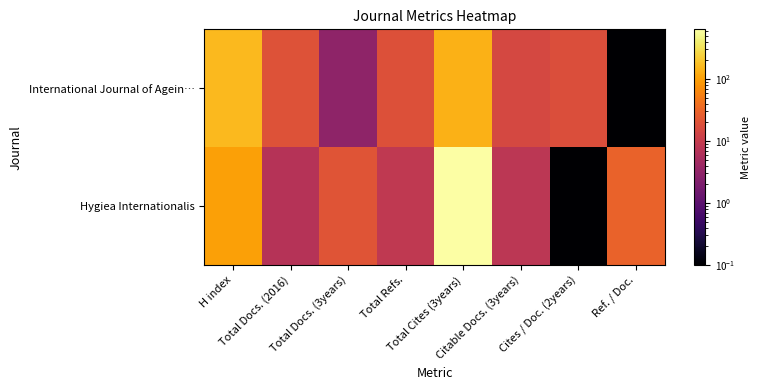

Reading left to right, what are all the values shown in this chart?

International Journal of Agein…: H index=158.0	Total Docs. (2016)=20.0	Total Docs. (3years)=3.0	Total Refs.=19.0	Total Cites (3years)=137.0	Citable Docs. (3years)=15.0	Cites / Doc. (2years)=18.0	Ref. / Doc.=0.1
Hygiea Internationalis: H index=103.0	Total Docs. (2016)=7.0	Total Docs. (3years)=21.0	Total Refs.=9.0	Total Cites (3years)=634.0	Citable Docs. (3years)=8.0	Cites / Doc. (2years)=0.1	Ref. / Doc.=30.0